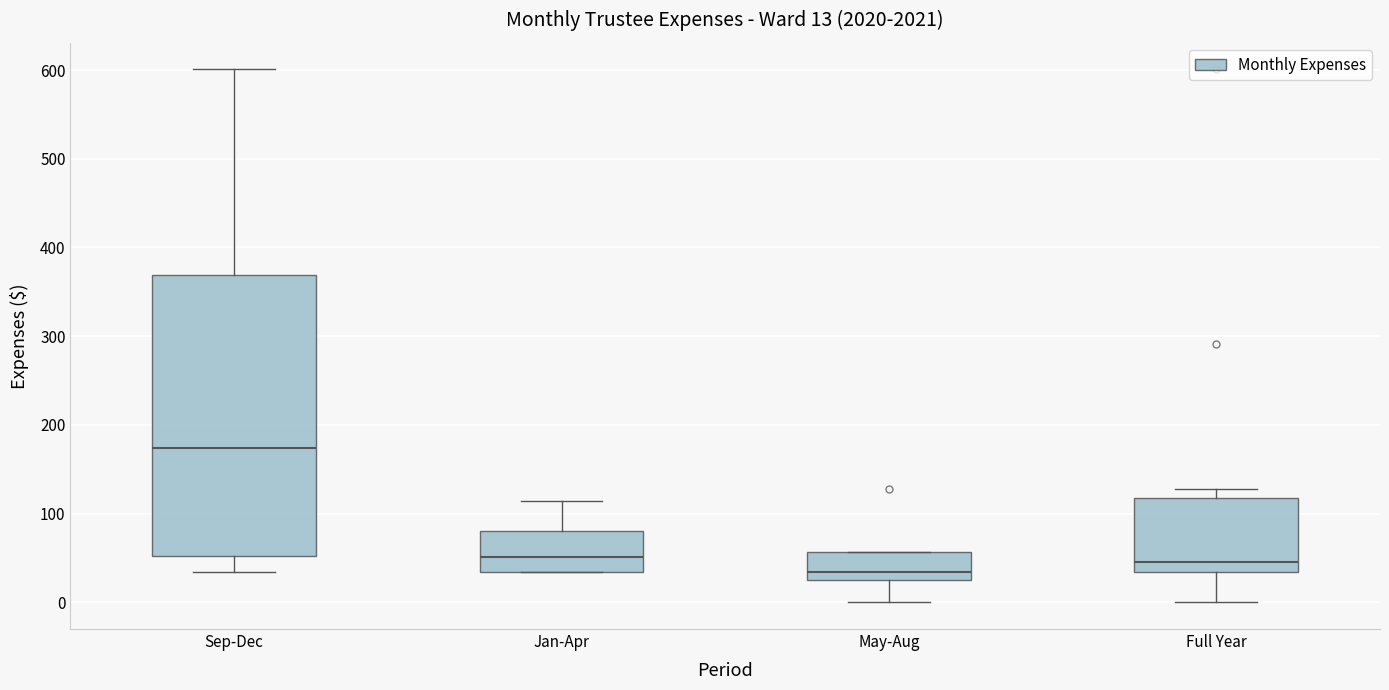

Which box has the lowest median line?

May-Aug